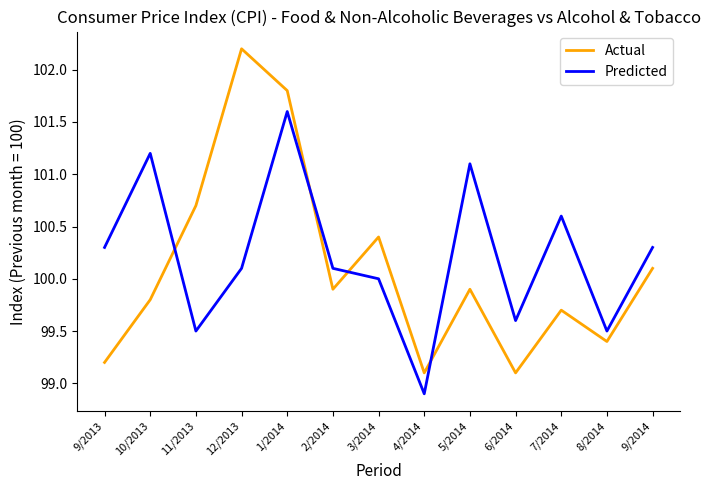

The value of Predicted at 2/2014 is 100.1. True or false?

True